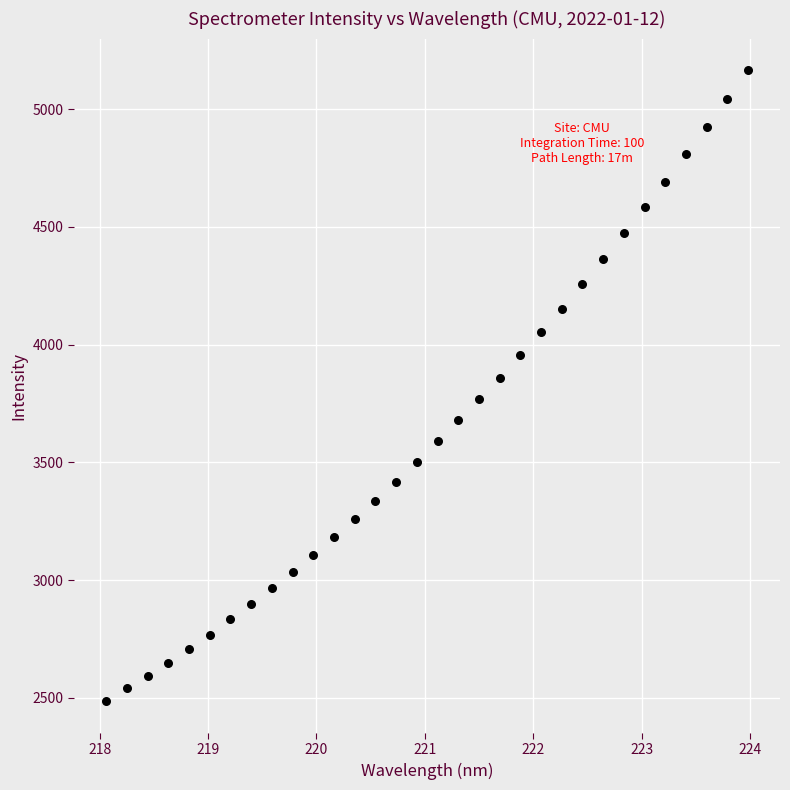

What is the range of X values (max minus min)?

5.9